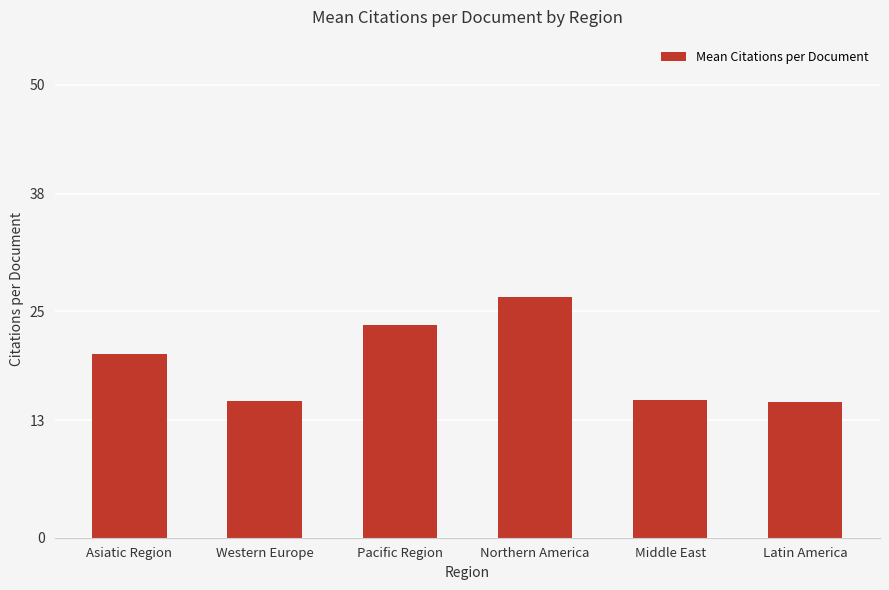

What is the sum of the values at Latin America and Western Europe?

30.1